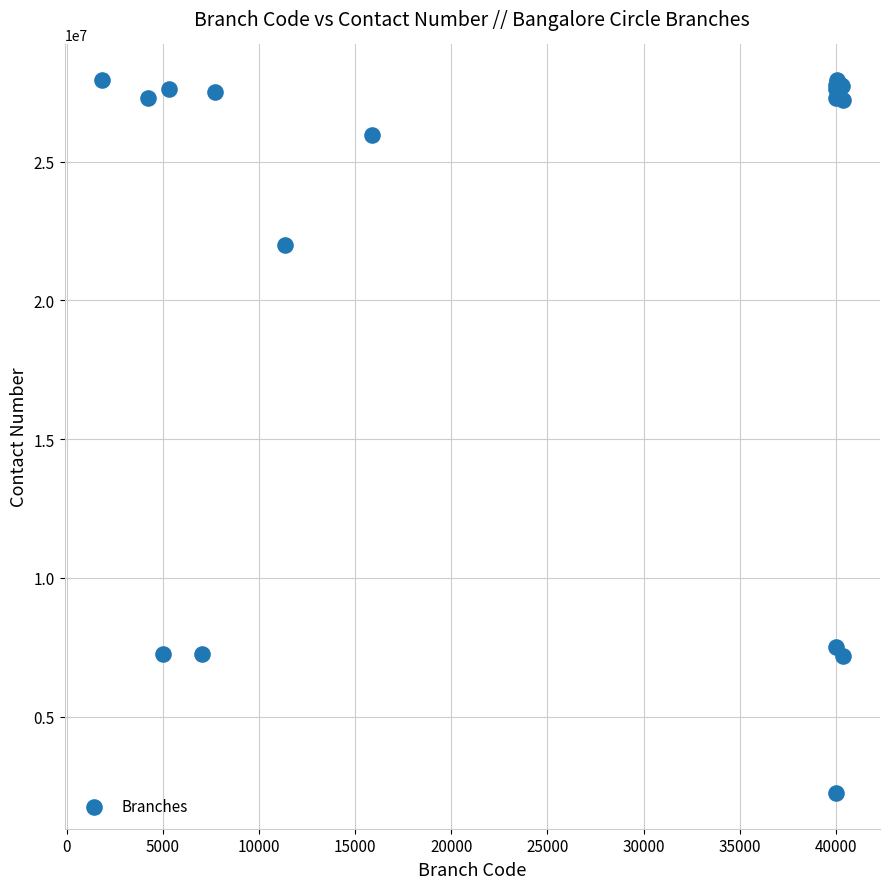

What Y value in the scatter plot is closest to 15092740?

22001551